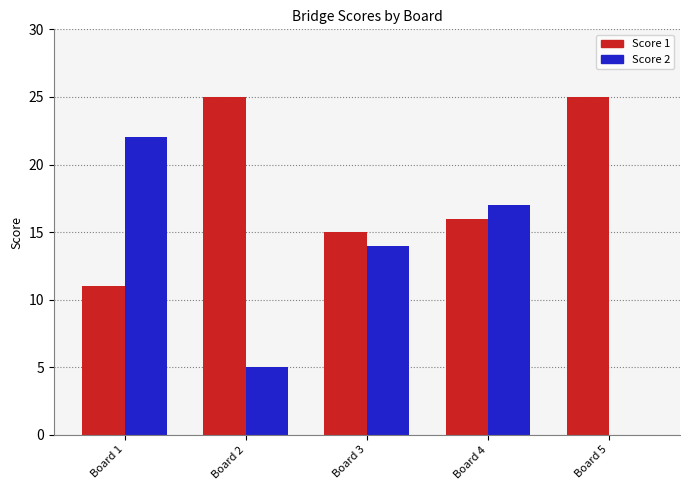

What is the sum of all Score 2 values?

58